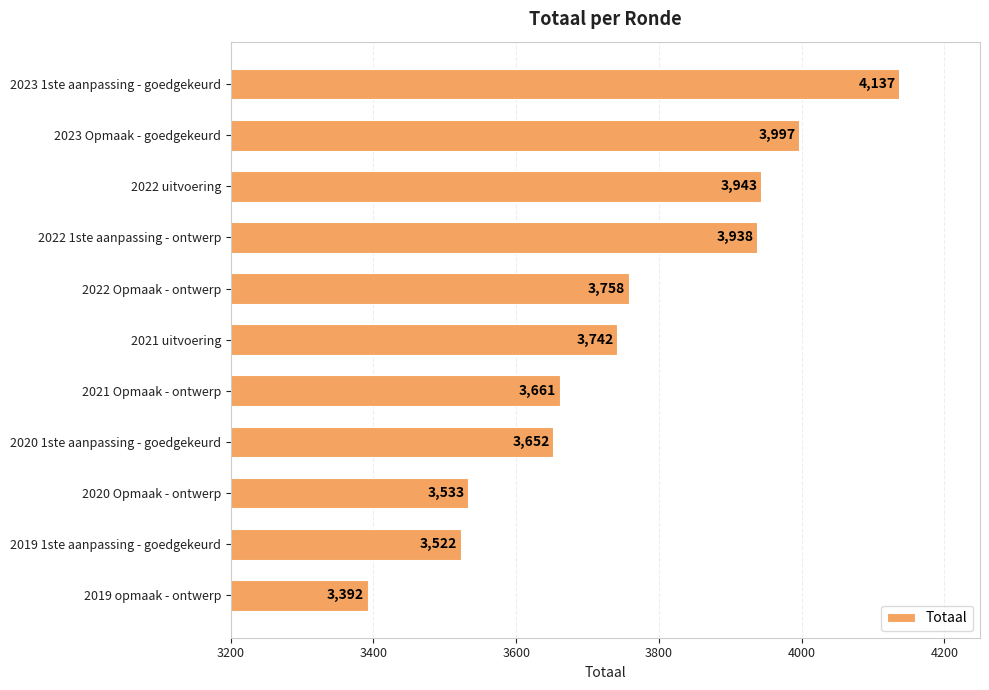

What is the difference between the maximum and second lowest values?

615